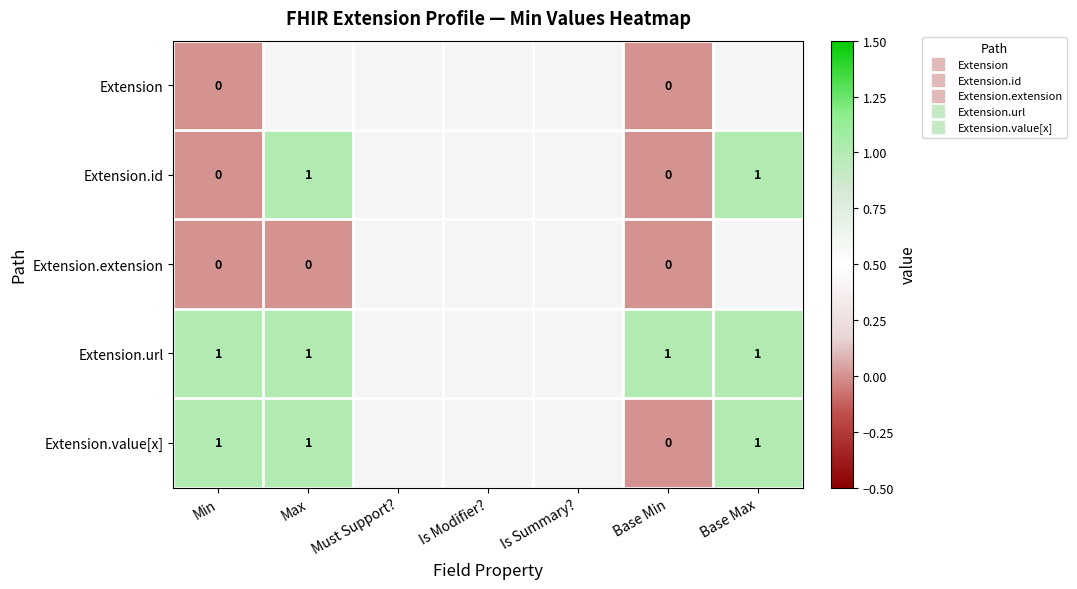

Rank the categories by Extension.url value from lowest to highest.

Min, Max, Must Support?, Is Modifier?, Is Summary?, Base Min, Base Max